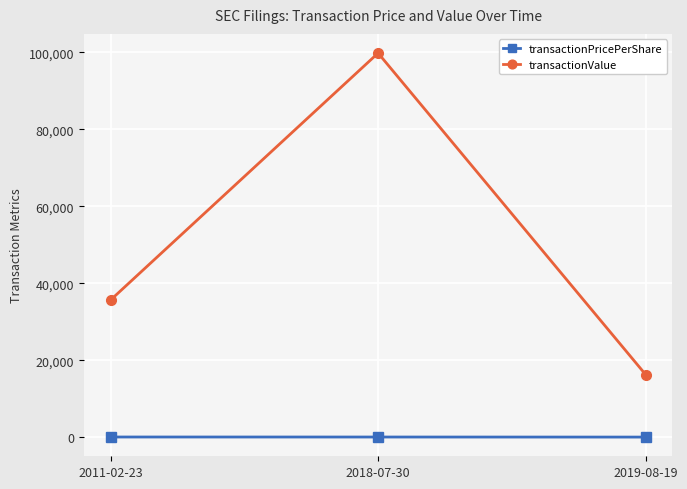

What are all the series names shown in the legend?

transactionPricePerShare, transactionValue